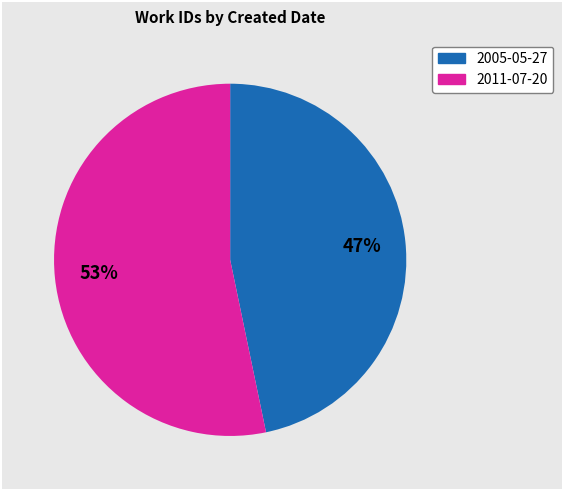

To the nearest percent, what is the combined percentage of 2011-07-20 and 2005-05-27?

100%